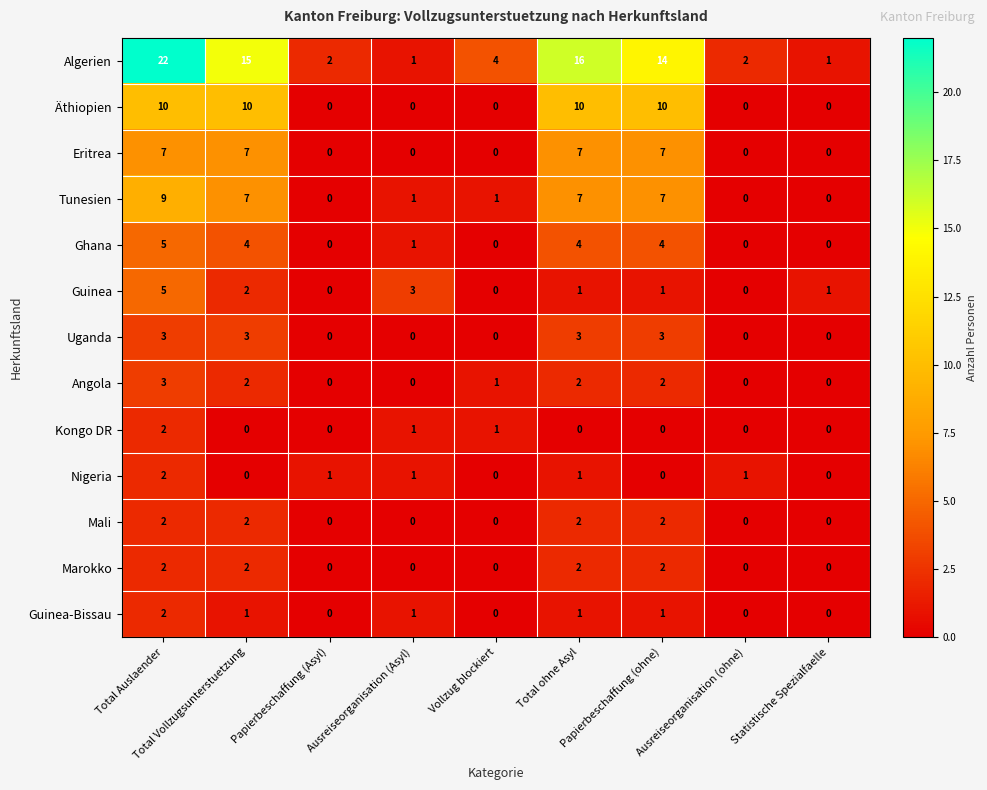

Which series has the widest spread of values?

Algerien